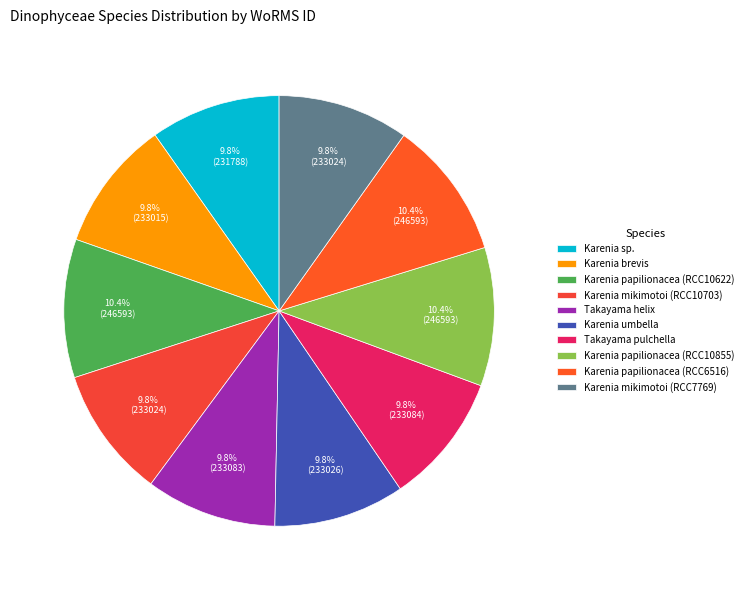

To the nearest percent, what percentage of the pie is Takayama pulchella?

10%